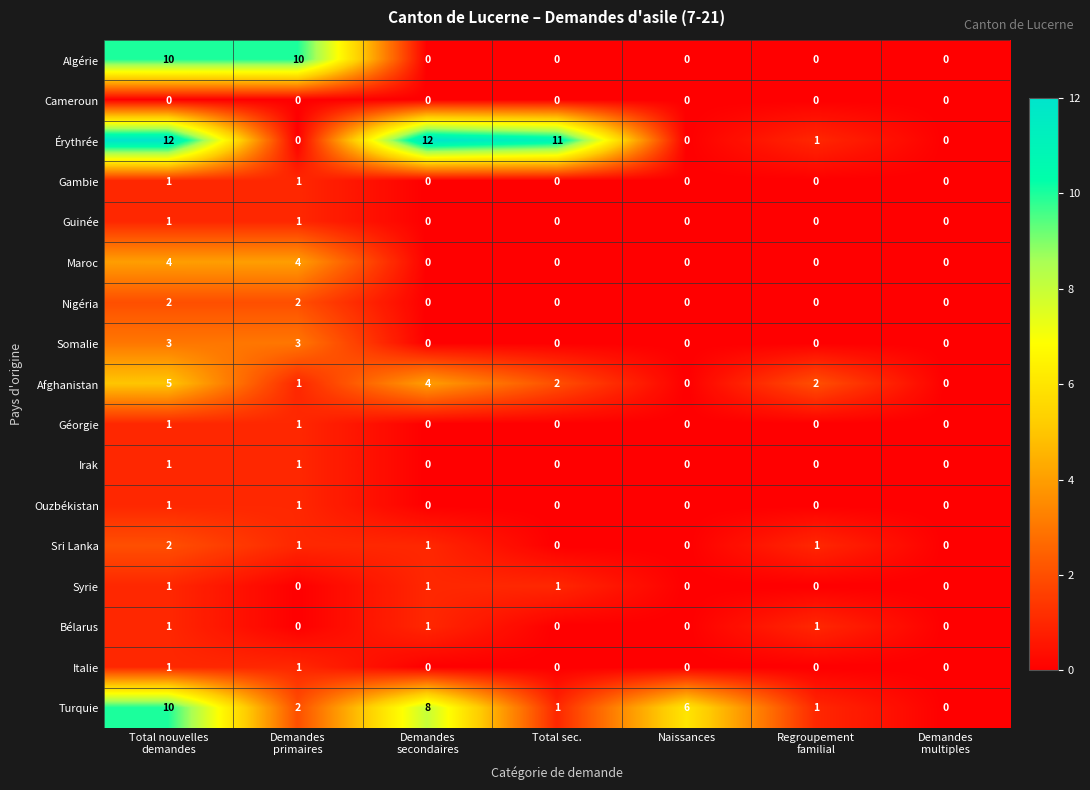

What is the difference between the highest and lowest values at Total sec.?

11